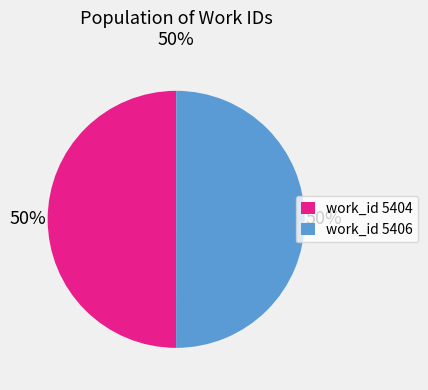

To the nearest percent, what portion does work_id 5406 represent?

50%